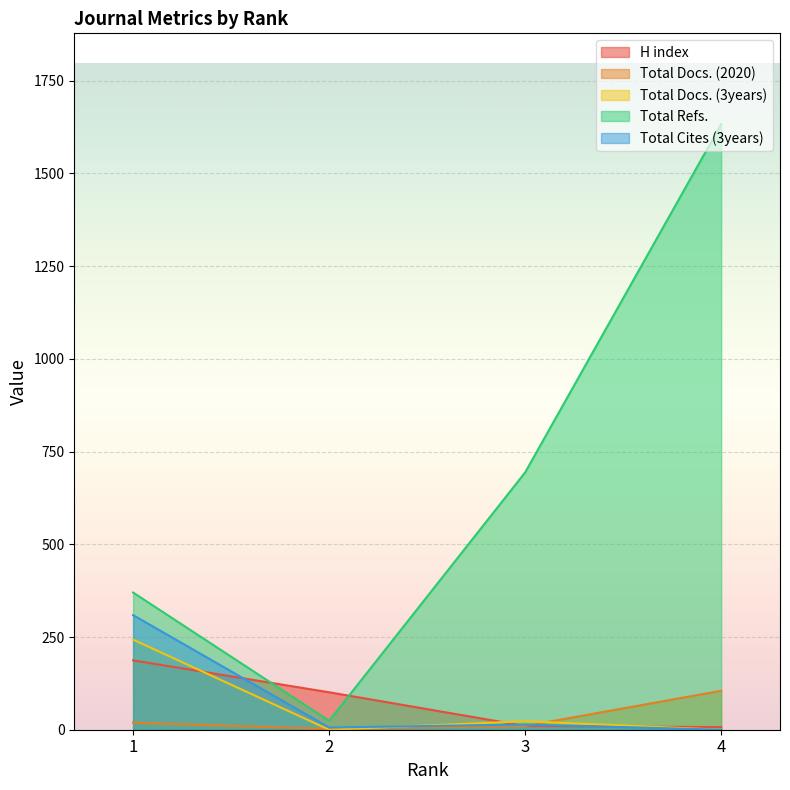

Does the chart display data point markers on the line(s)?

No